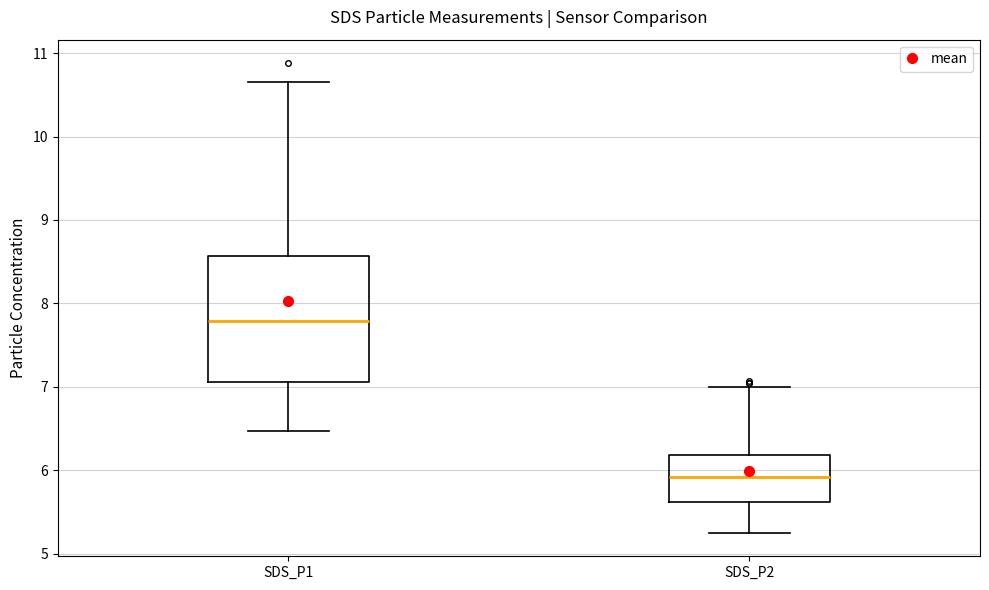

Which box is the tallest, from its lower edge to its upper edge?

SDS_P1